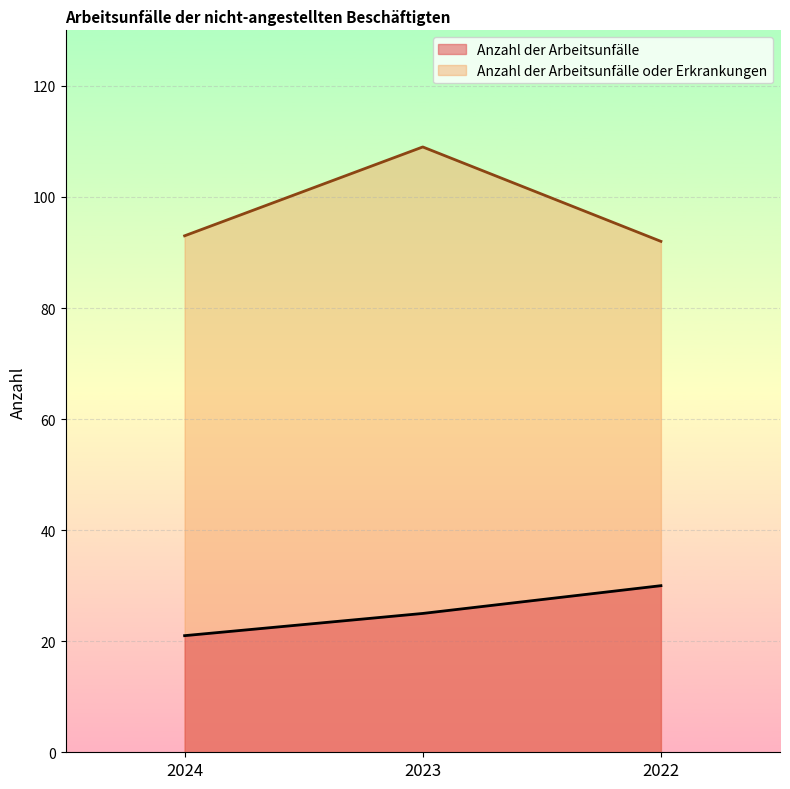

Which series changed the most between 2023 and 2022?

Anzahl der Arbeitsunfälle oder Erkrankungen